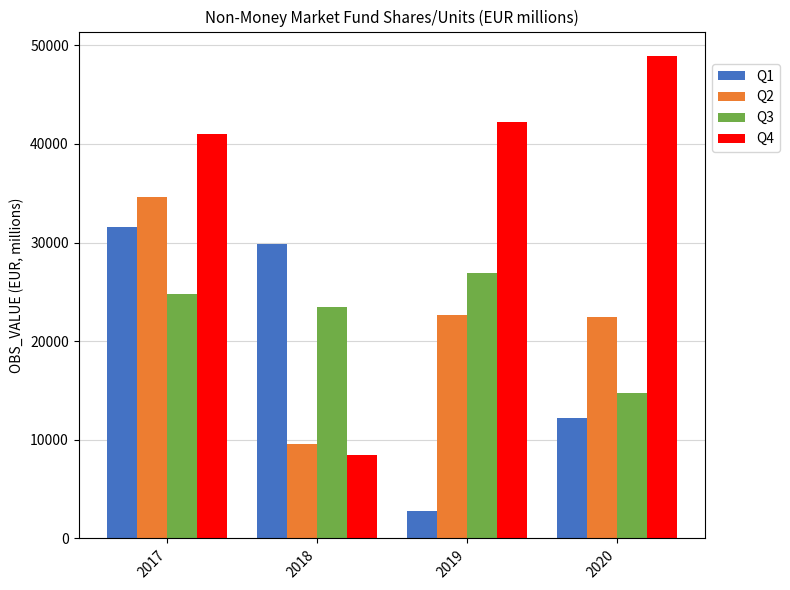

Which label corresponds to the smallest value in the chart?

2019